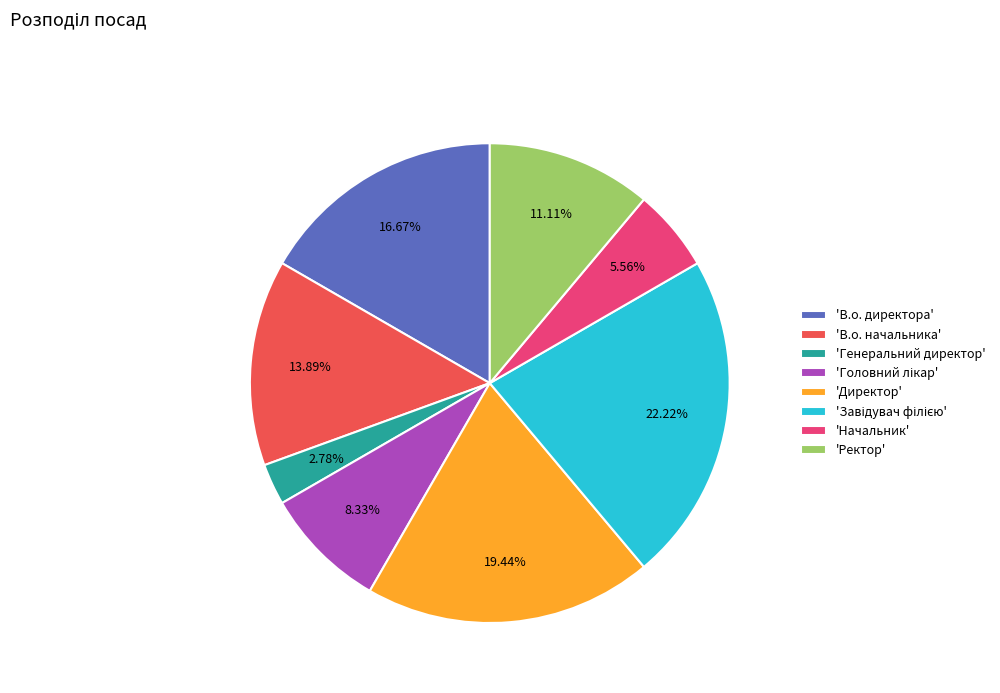

Do 'Директор' and 'Ректор' together represent more than half of the pie?

No